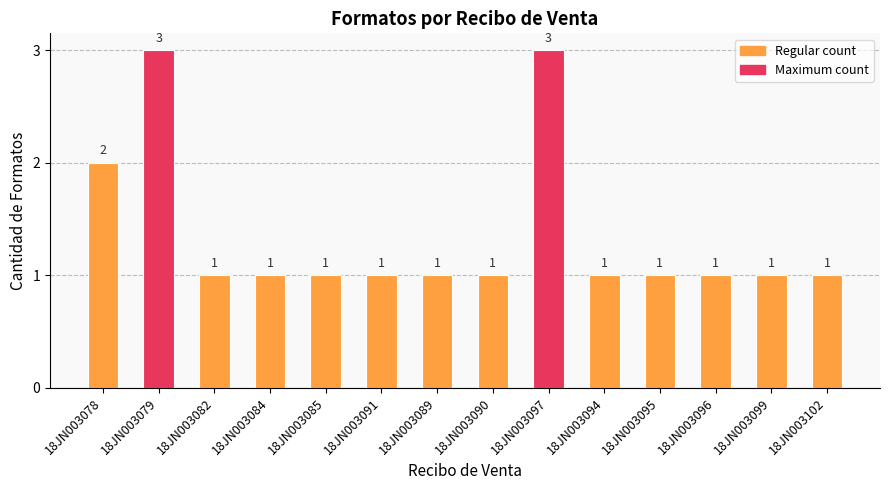

Is it true that the value at 18JN003085 is 1?

True